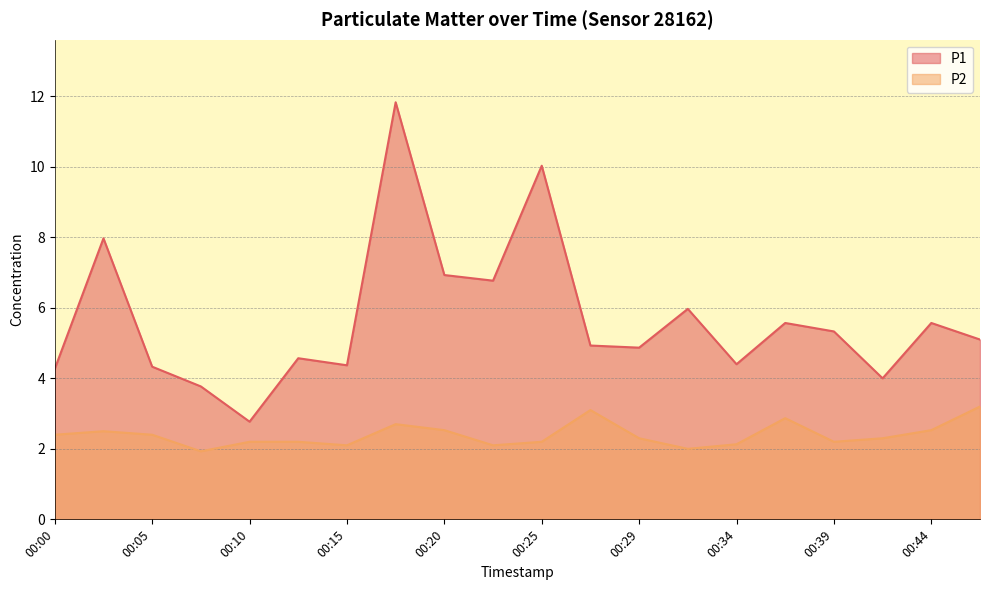

Does the chart display data point markers on the line(s)?

No